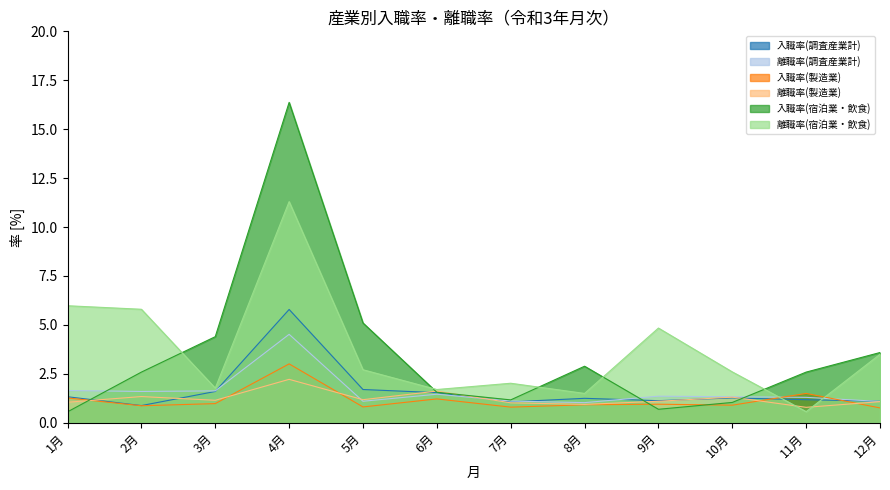

What is the average value of the 入職率(宿泊業・飲食) series?

3.5